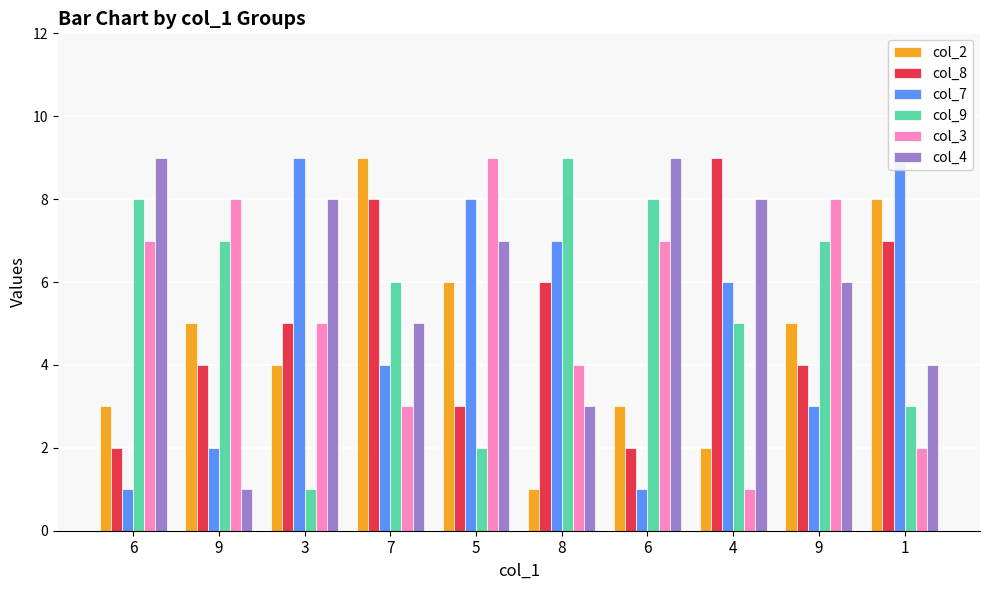

At how many categories does at least one series exceed 4?

10